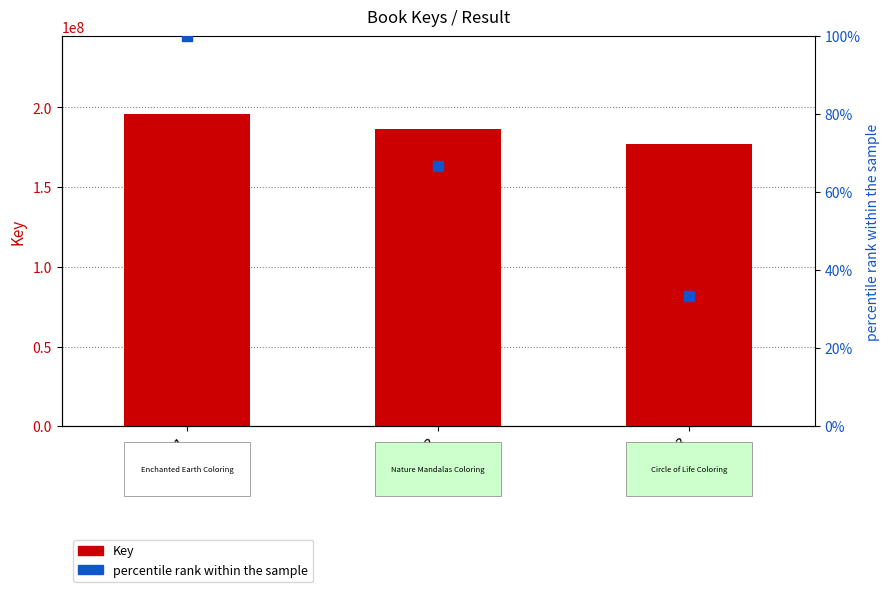

Is the value of percentile rank within the sample at 1 greater than the value of Key at 1?

No